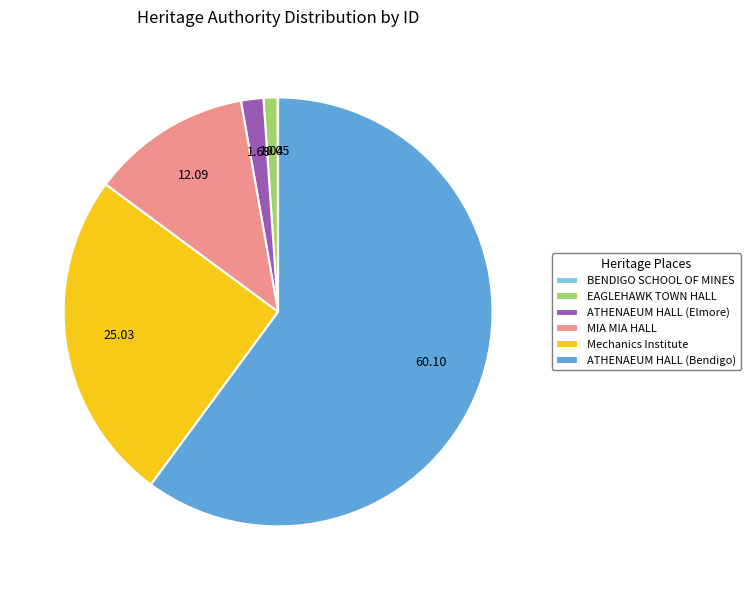

Is the sum of Mechanics Institute and MIA MIA HALL greater than half?

No